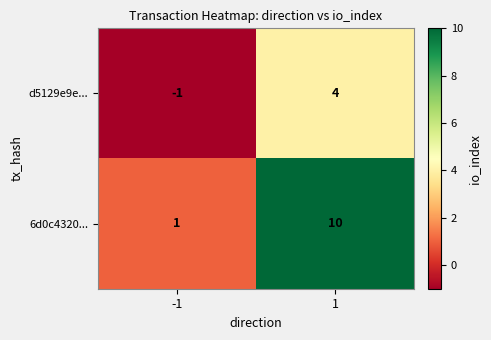

Reading left to right, transcribe all the data shown in this chart.

d5129e9e...: -1=-1	1=4
6d0c4320...: -1=1	1=10